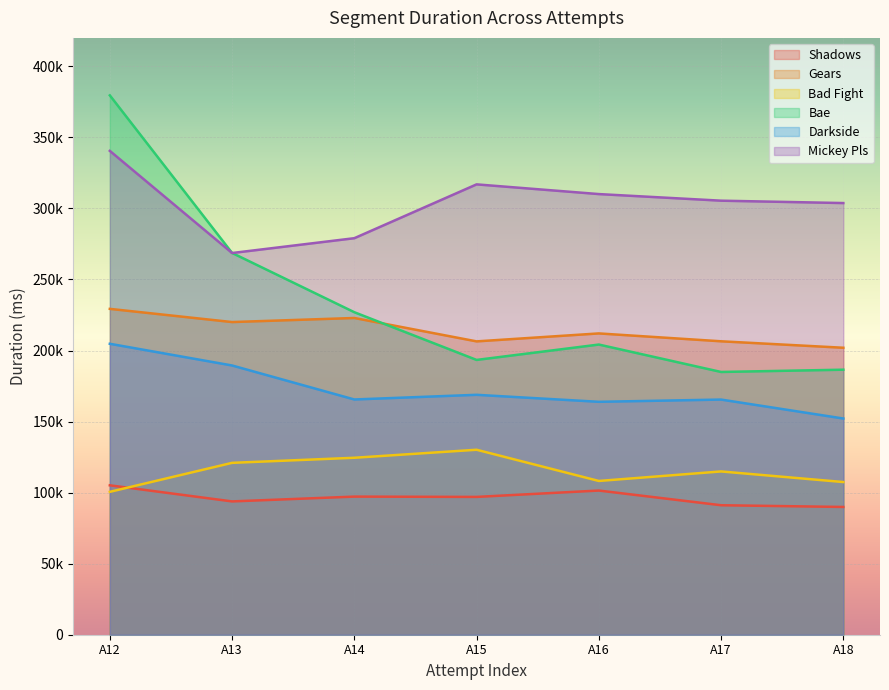

What are all the series names shown in the legend?

Shadows, Gears, Bad Fight, Bae, Darkside, Mickey Pls